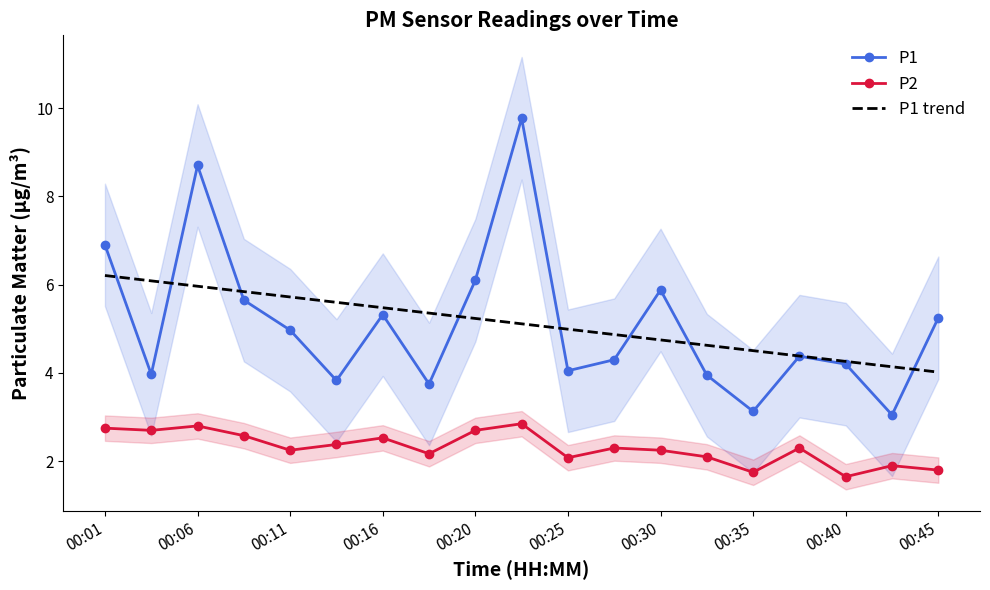

True or false: P1 has more than 1 points higher than both neighbors.

True